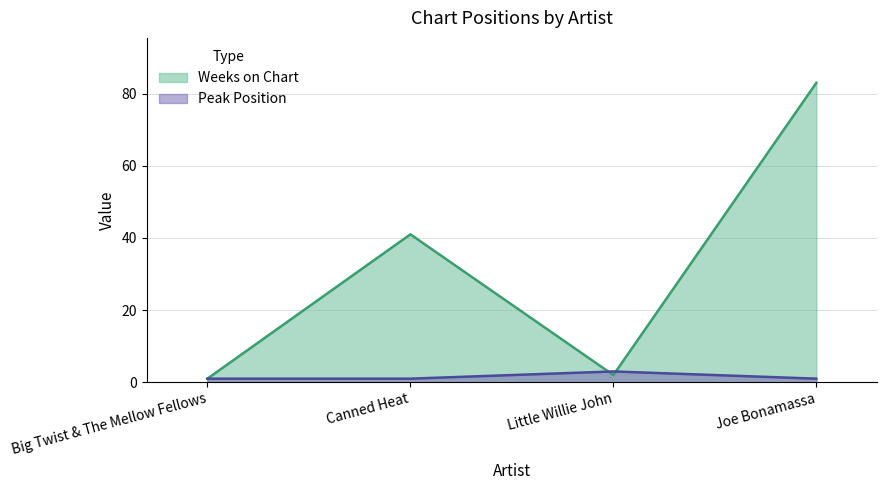

Reading left to right, what are all the values shown in this chart?

Weeks on Chart: Big Twist & The Mellow Fellows=1	Canned Heat=41	Little Willie John=2	Joe Bonamassa=83
Peak Position: Big Twist & The Mellow Fellows=1	Canned Heat=1	Little Willie John=3	Joe Bonamassa=1